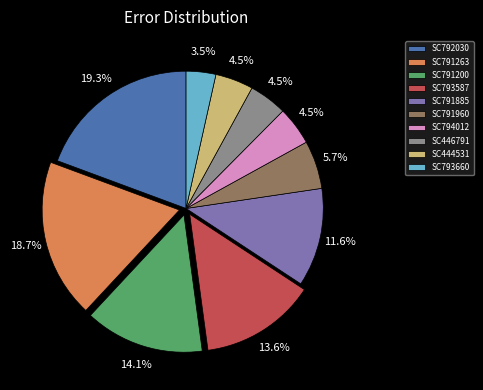

What is the ratio of the value at SC444531 to the value at SC794012?

1.0